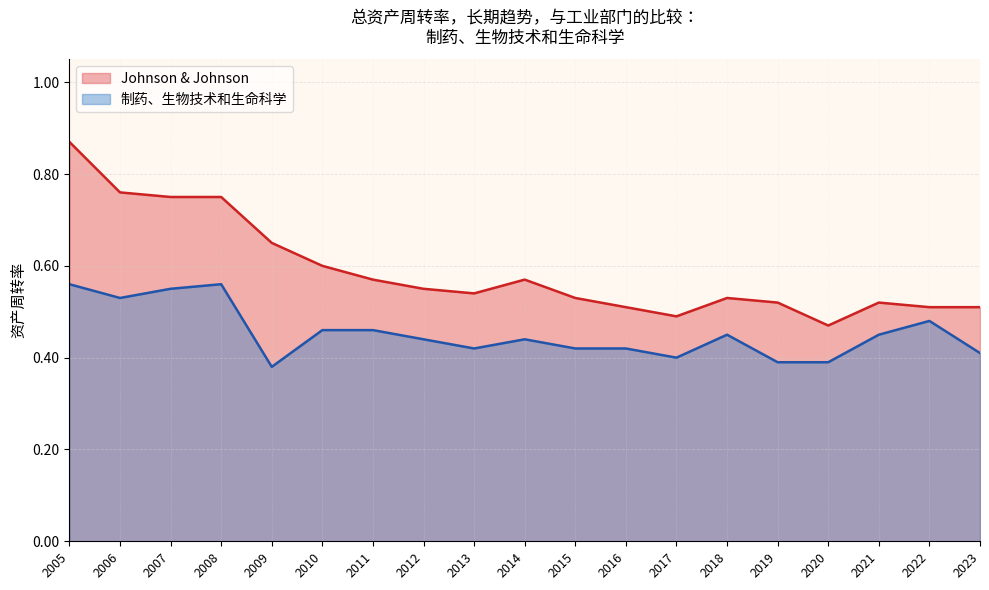

Which has a higher value, 2010 or 2019?

2010